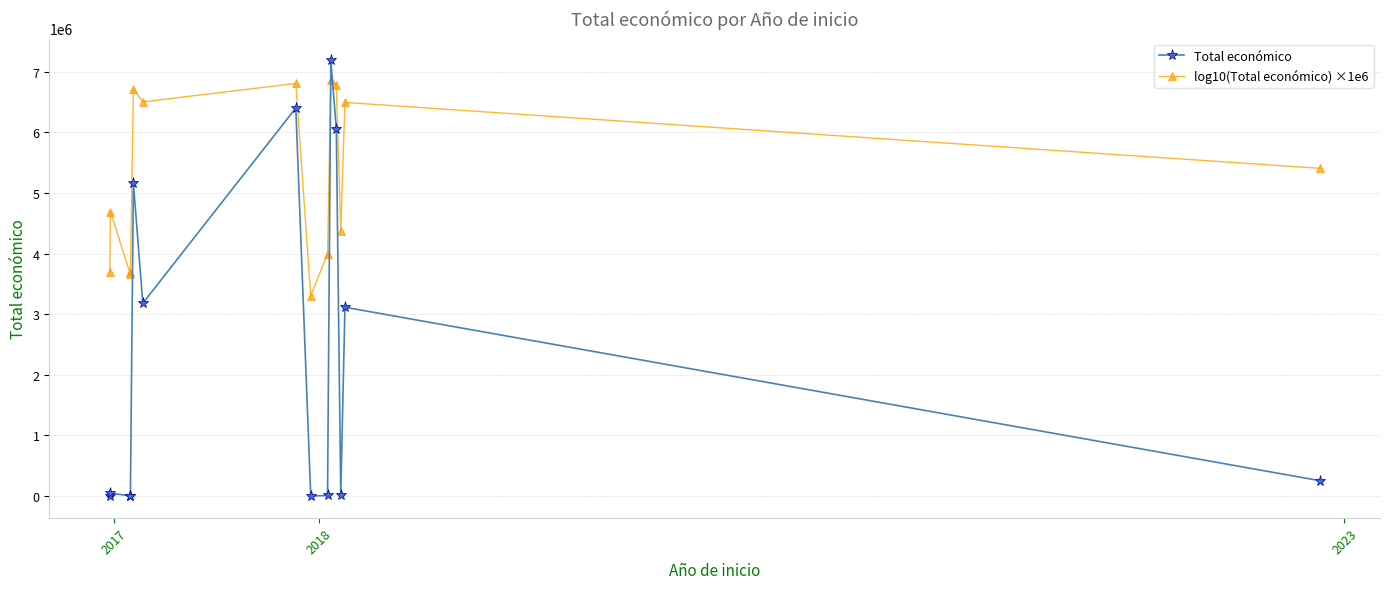

Which series ends up on top after the final intersection of log10(Total económico) ×1e6 and Total económico?

log10(Total económico) ×1e6